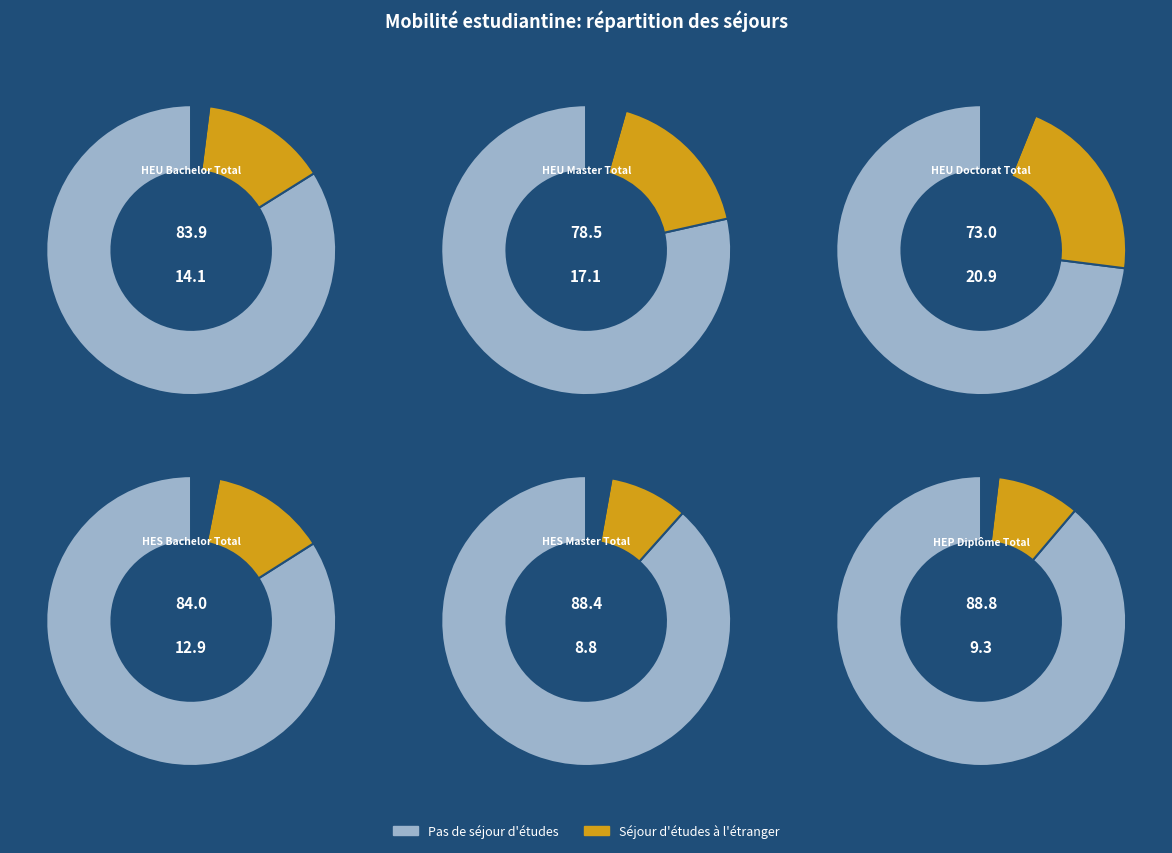

Rank the series by their maximum value, from lowest to highest.

Séjour d'études à l'étranger, Pas de séjour d'études